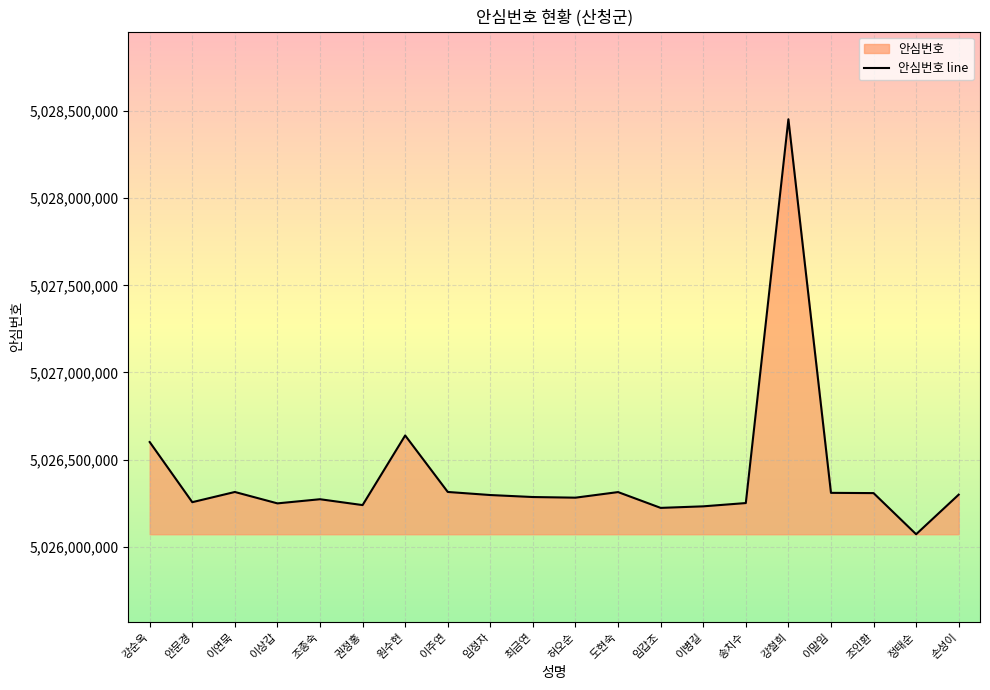

What is the change in value from 임갑조 to 조인환?

+84840